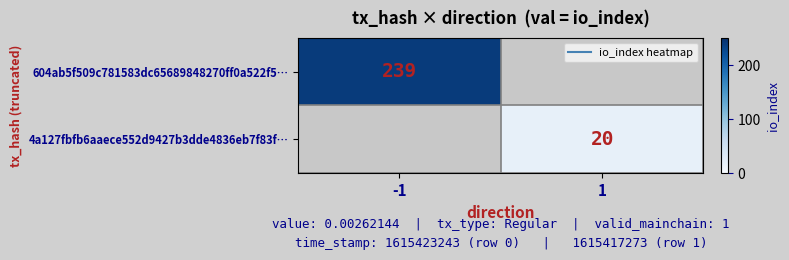

Which category has the lowest value in the 604ab5f509c781583dc65689848270ff0a522f5… series?

-1